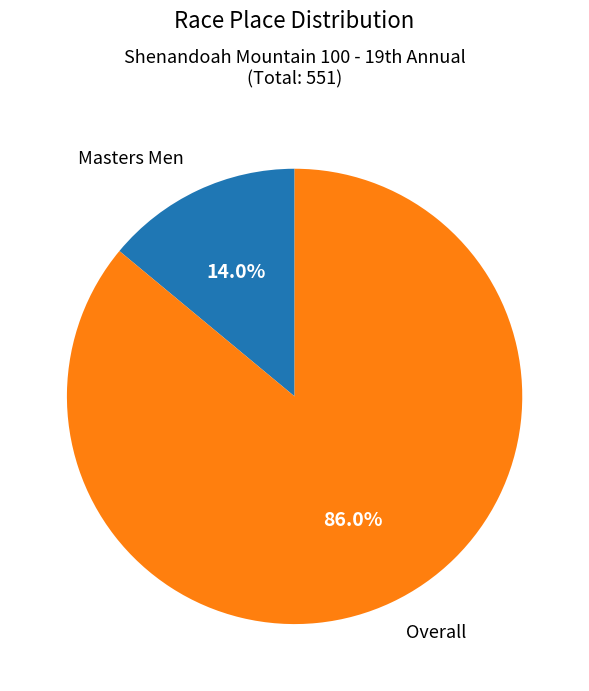

Is there any slice that represents more than half of the pie?

Yes